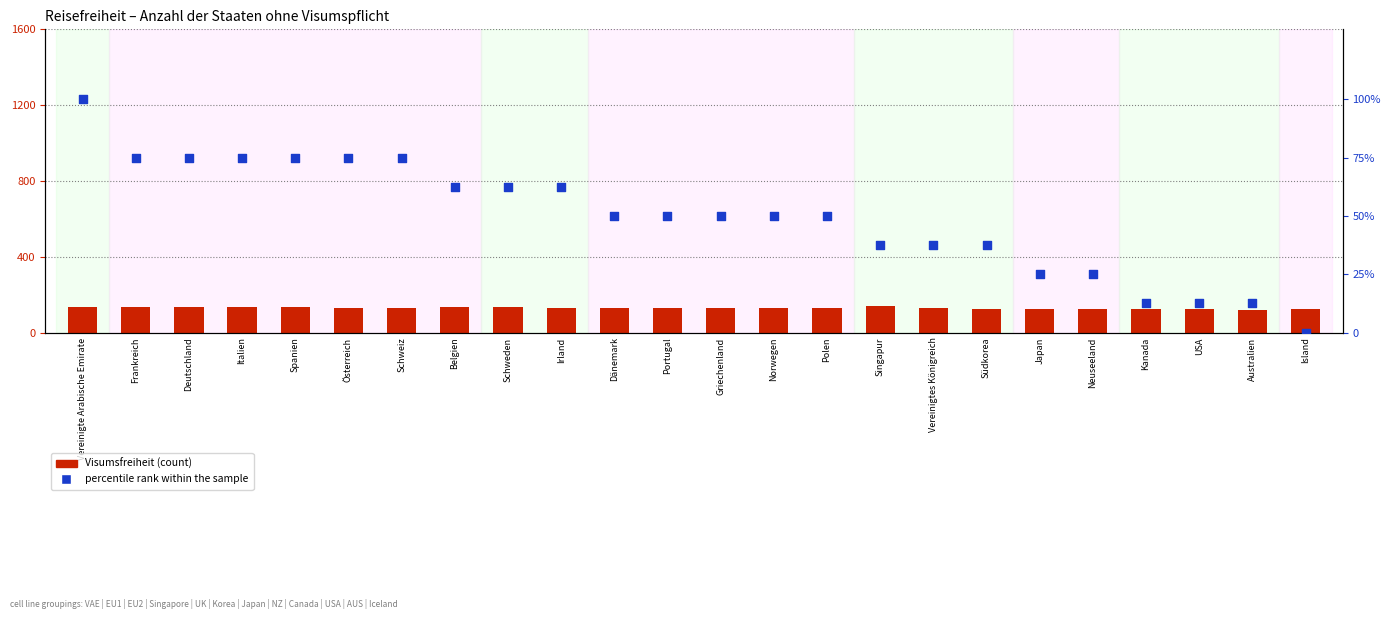

Which series contains the highest Y value?

Visumsfreiheit